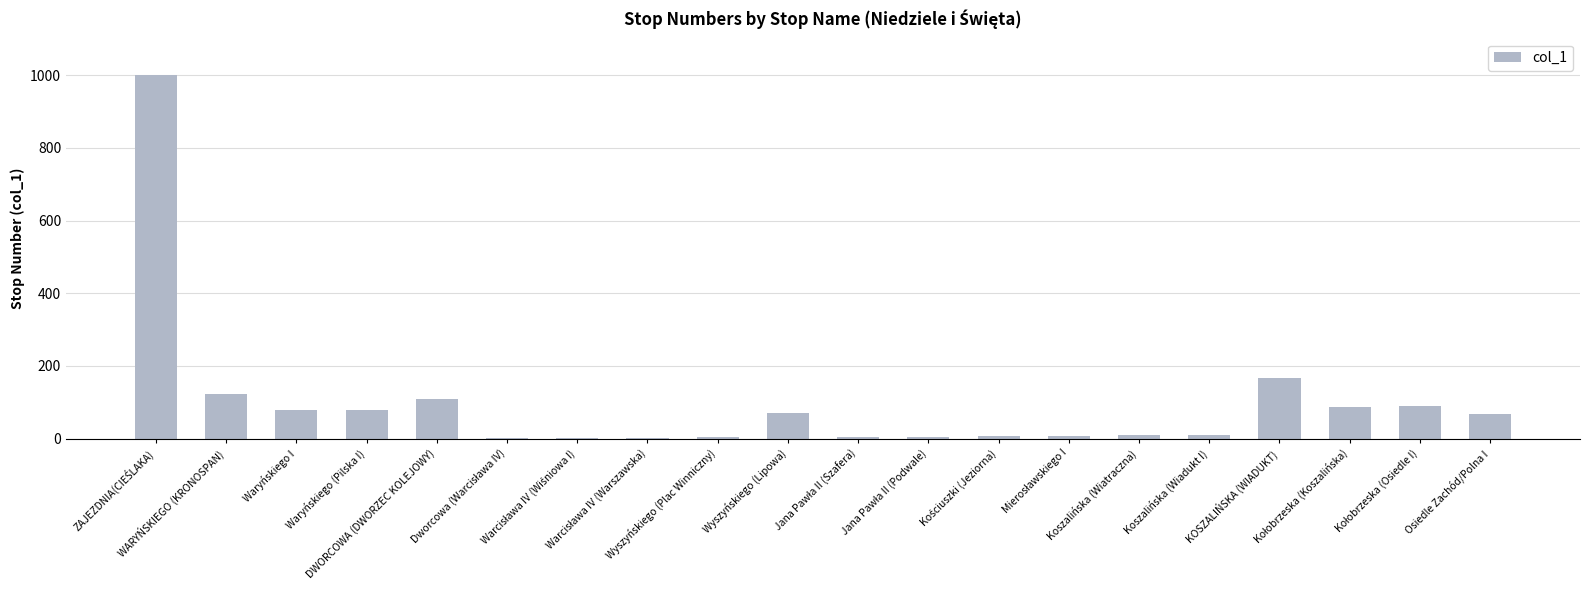

What is the sum of all values?

1929